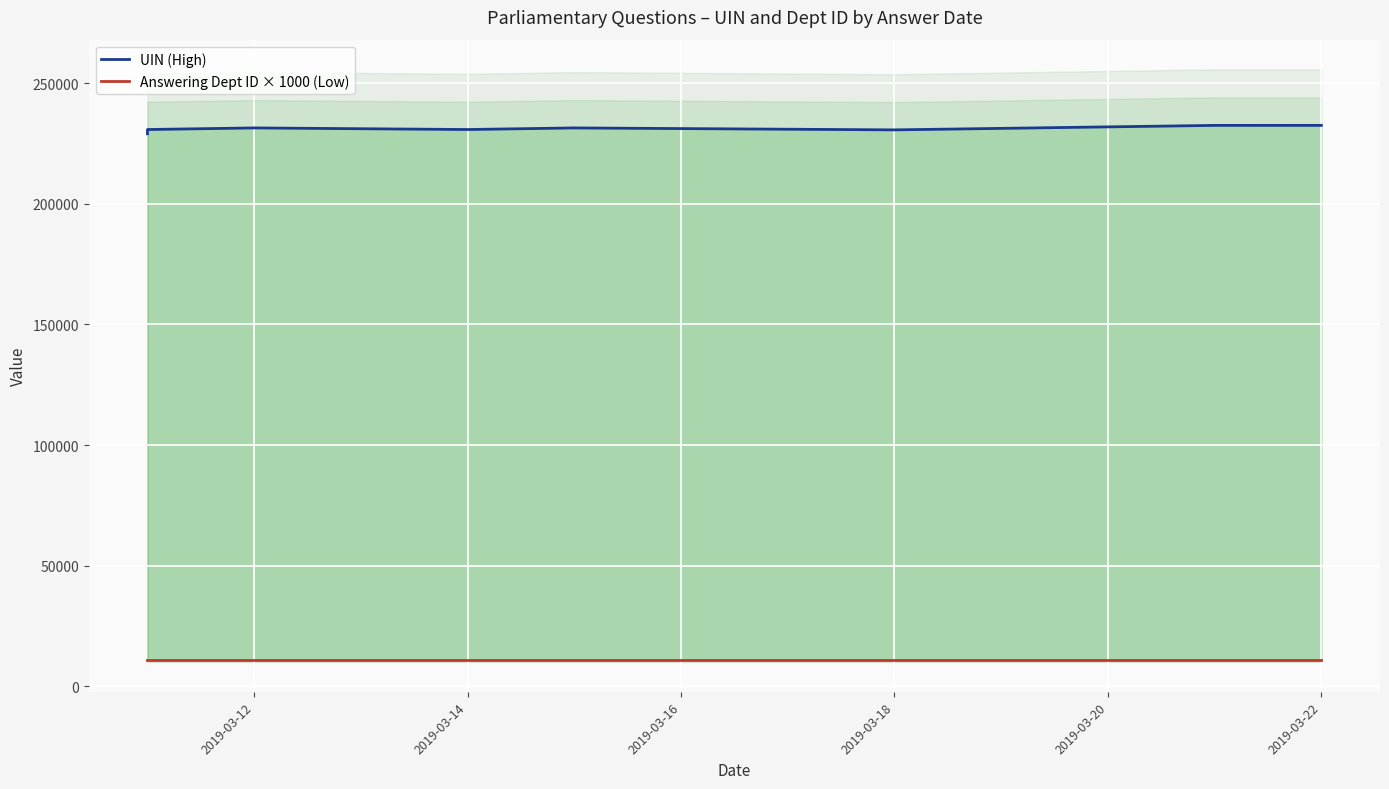

At 2019-03-14, list the series in order from largest to smallest.

UIN (High), Answering Dept ID × 1000 (Low)